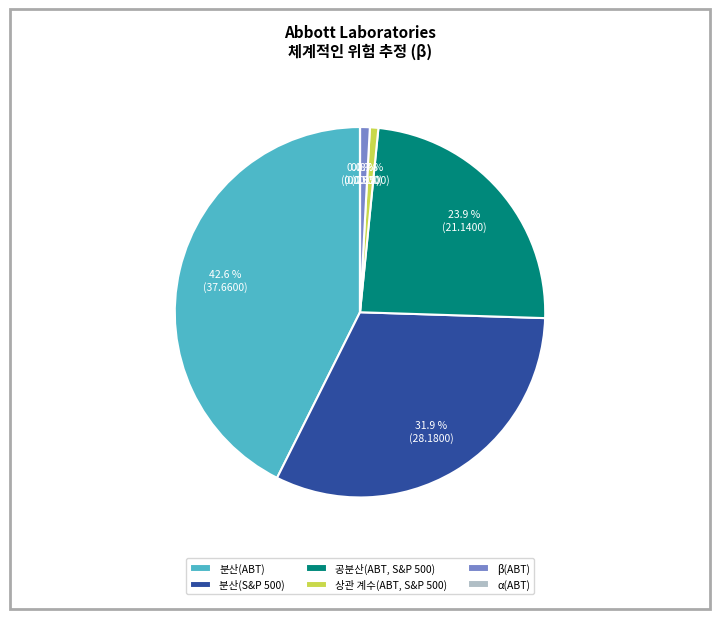

Which slice is the largest?

분산(ABT)